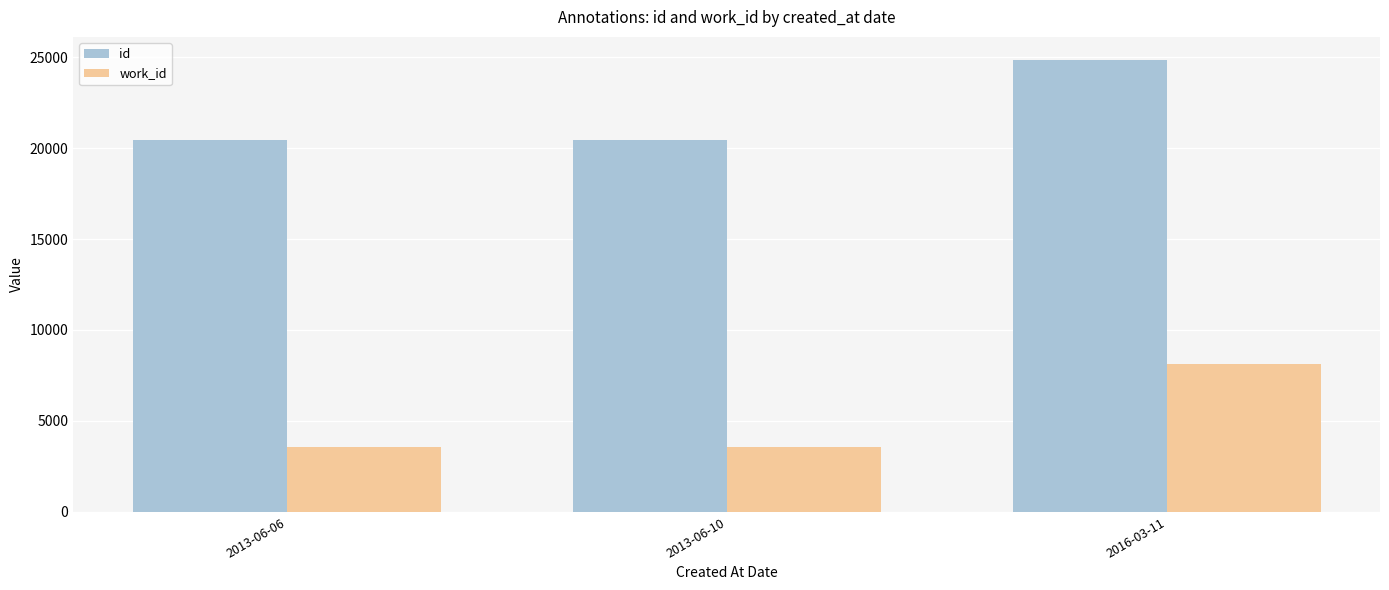

Which category has the highest value in the work_id series?

2016-03-11